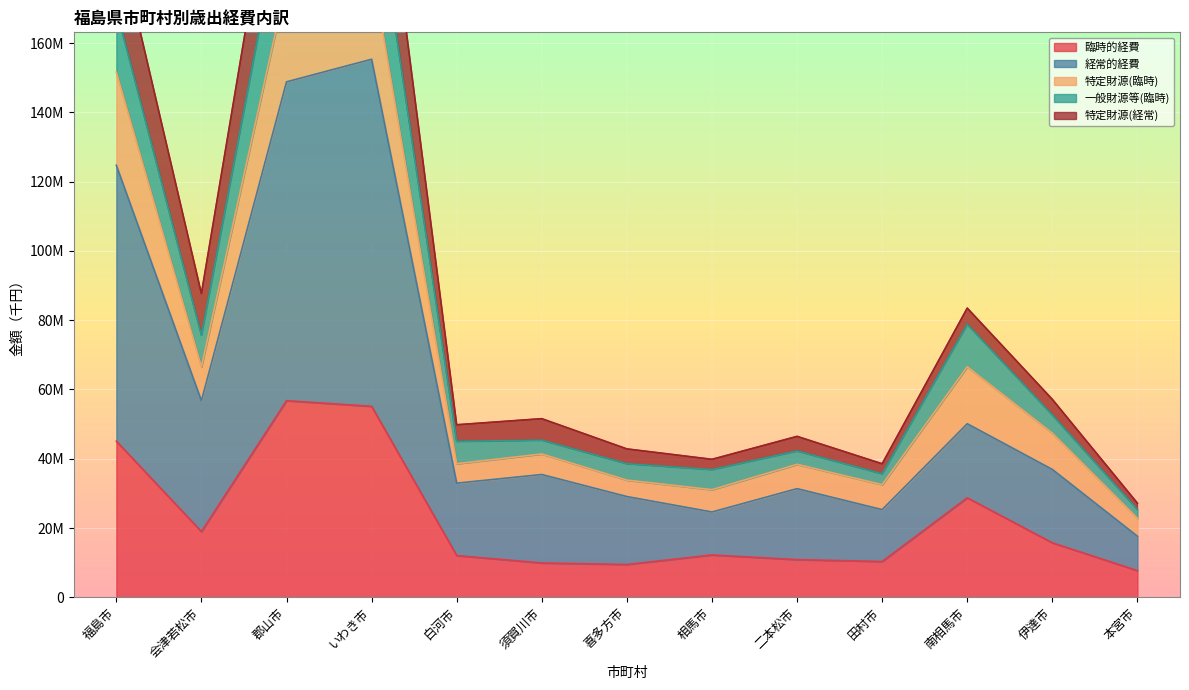

What is the average value of the 臨時的経費 series?

22545322